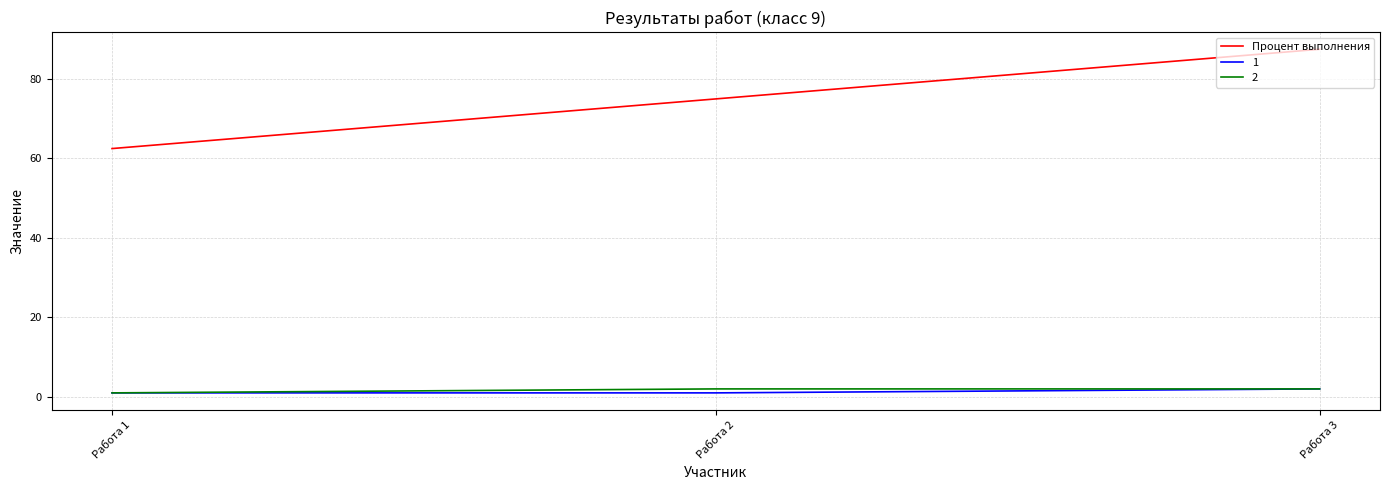

The value of Процент выполнения at Работа 2 is 75.0. True or false?

True